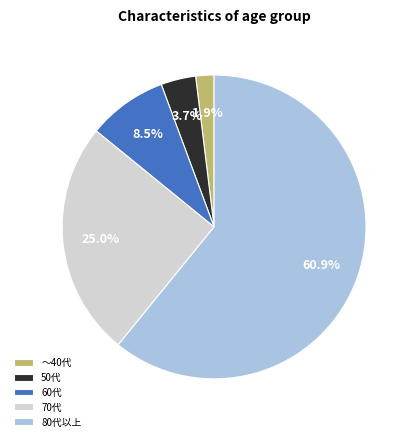

Is it true that 50代 is 10% of the pie?

False